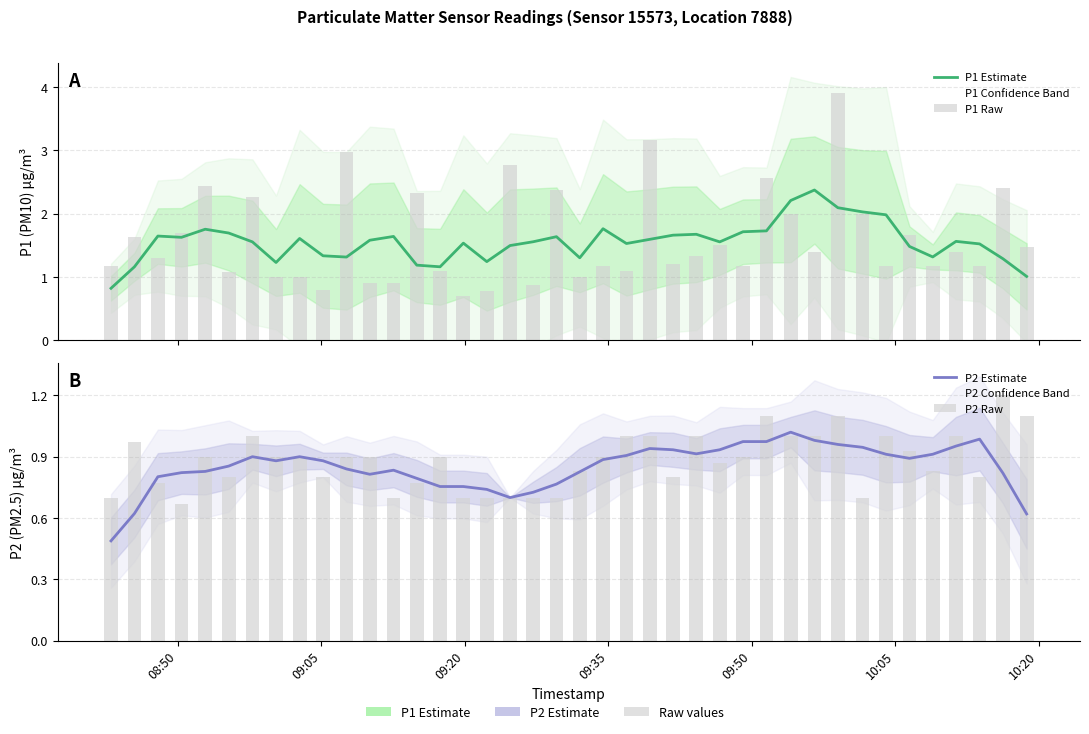

Rank the series by their maximum value, from lowest to highest.

P2 Estimate, P2 Raw, P1 Estimate, P1 Raw